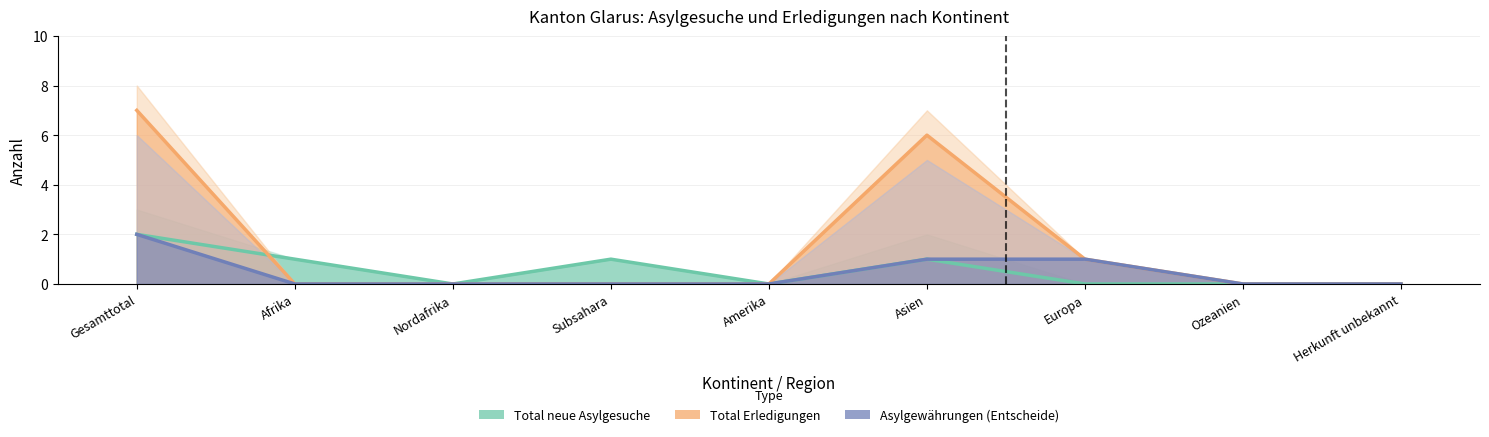

Reading left to right, list all the values displayed in this chart.

Total neue Asylgesuche: 2	1	0	1	0	1	0	0	0
Total Erledigungen: 7	0	0	0	0	6	1	0	0
Asylgewährungen (Entscheide): 2	0	0	0	0	1	1	0	0